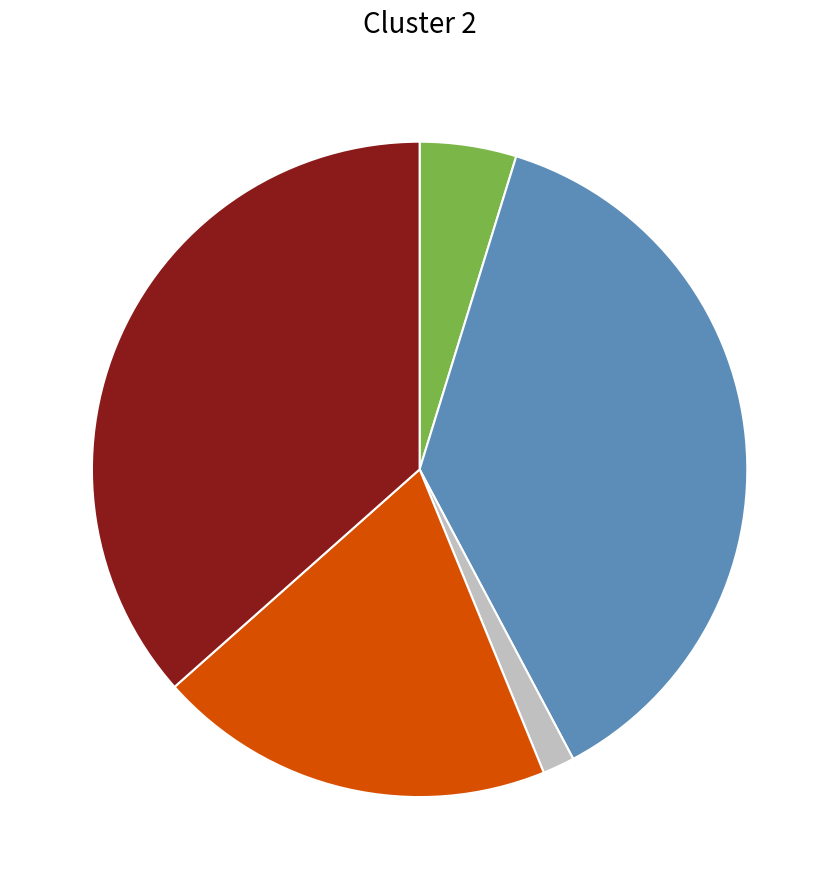

Does any single category account for the majority?

No